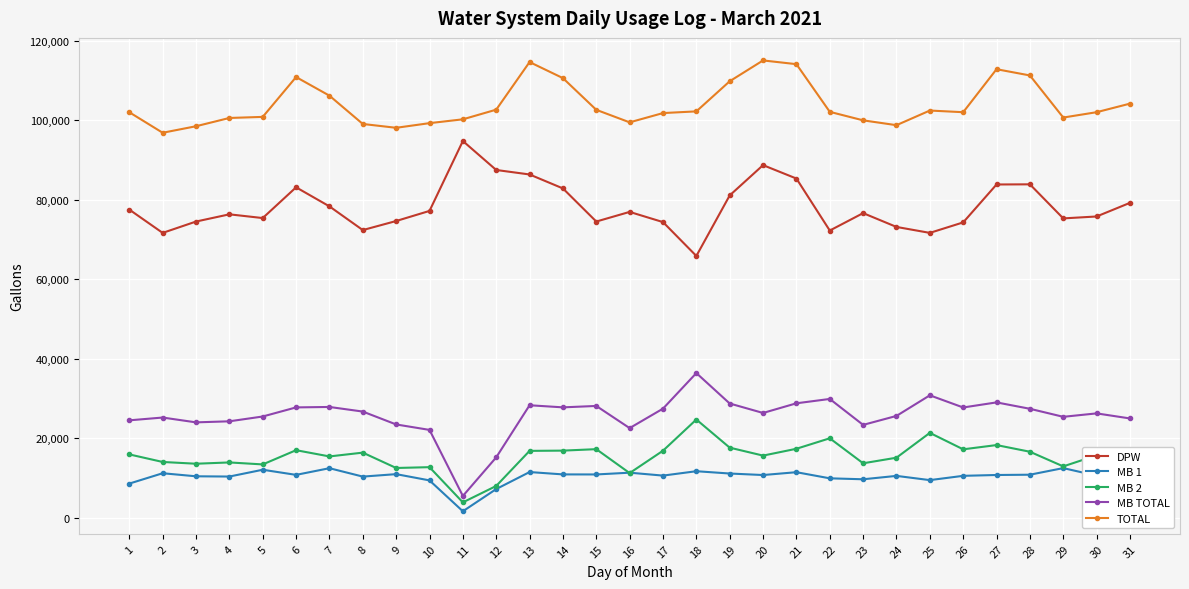

Which series has the largest range (max minus min)?

MB TOTAL